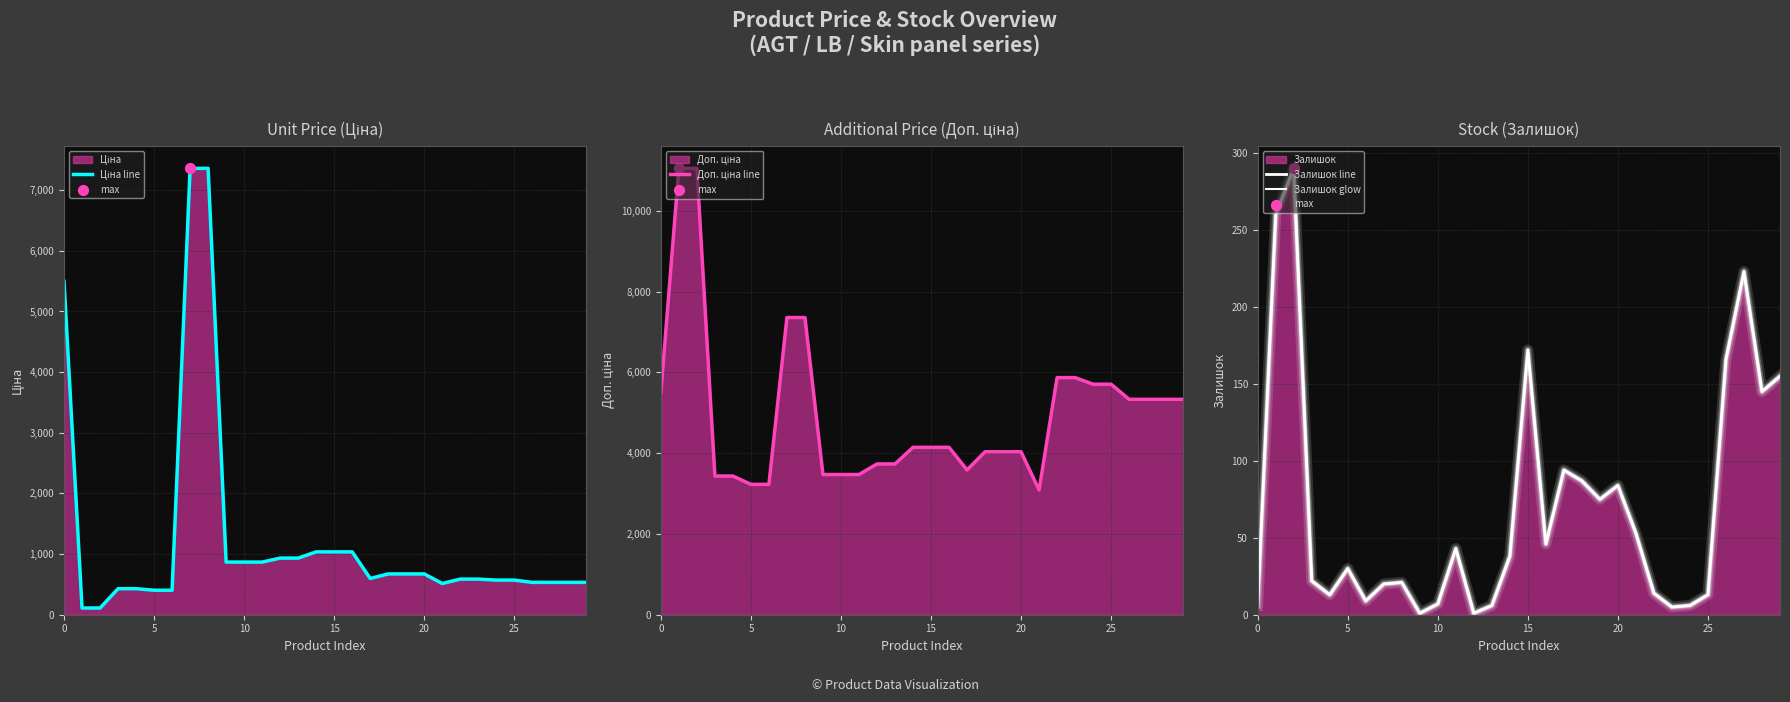

Which series contains the highest Y value?

Доп. ціна line